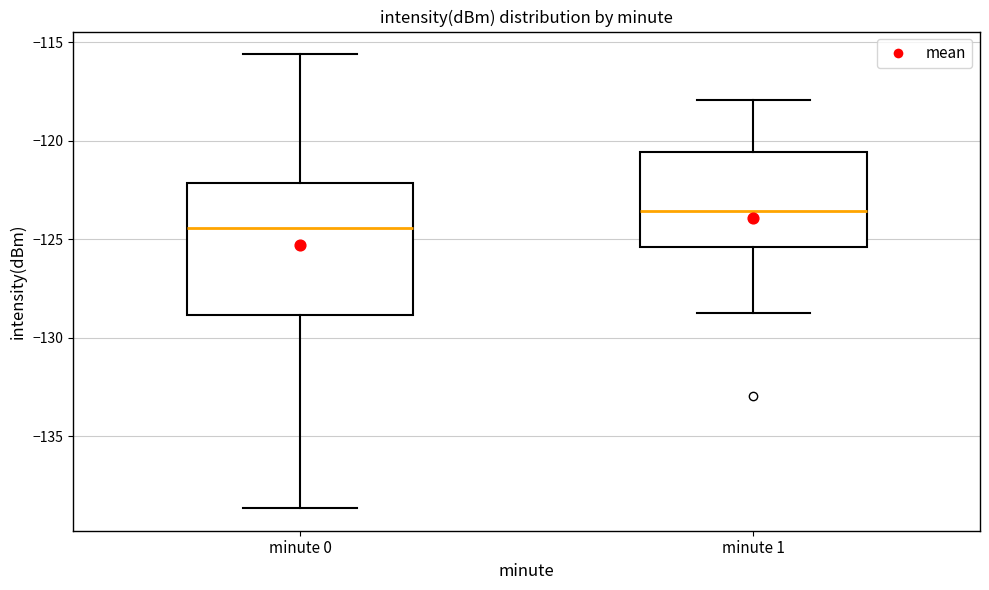

Which box is the tallest, from its lower edge to its upper edge?

minute 0